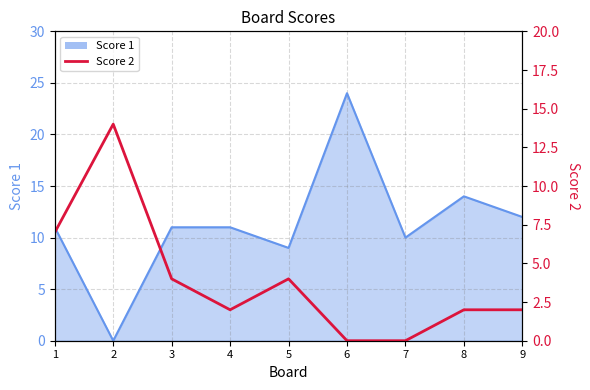

Count the number of categories in the chart.

9